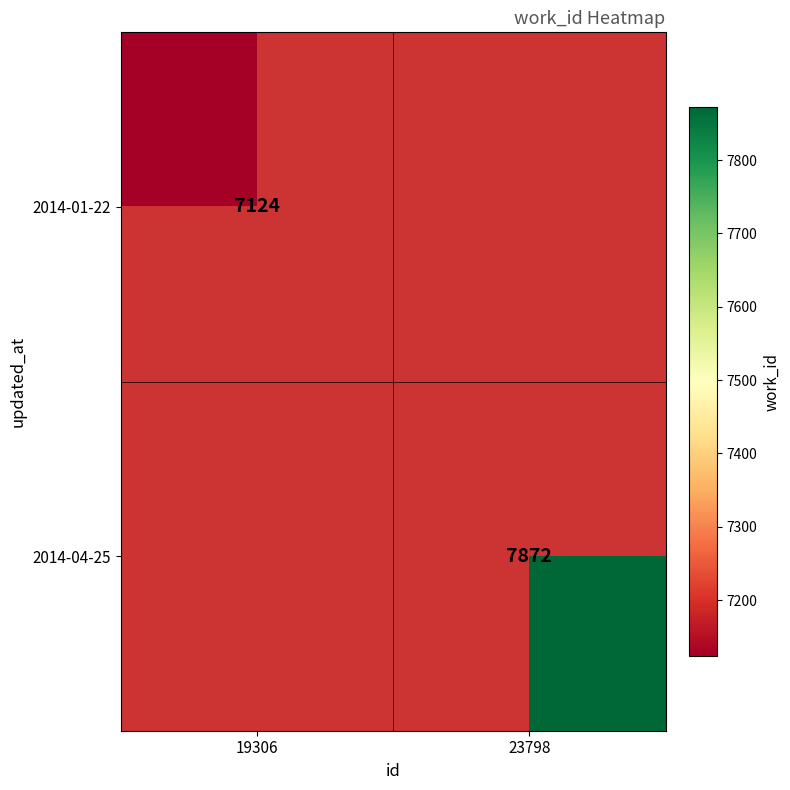

The value of 2014-01-22 at 19306 is 7124. True or false?

True